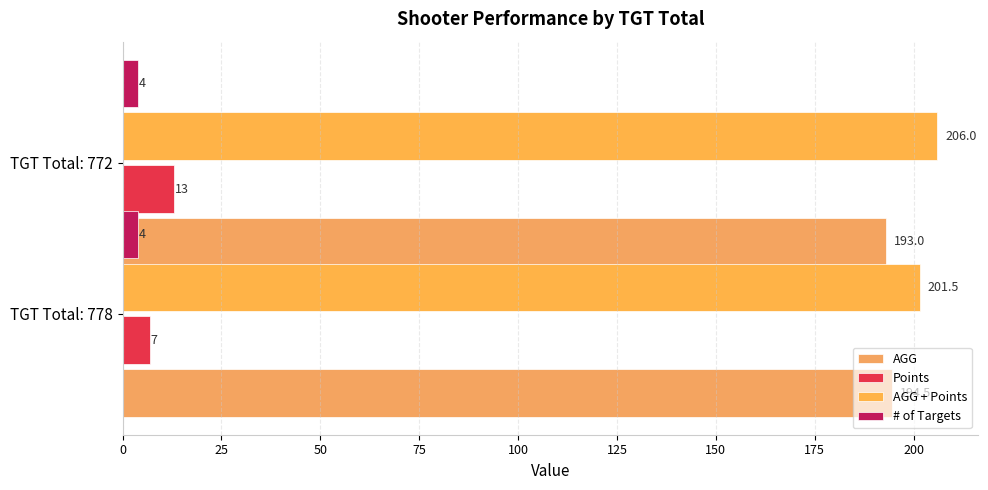

What is the sum of the Points values at TGT Total: 772 and TGT Total: 778?

20.0